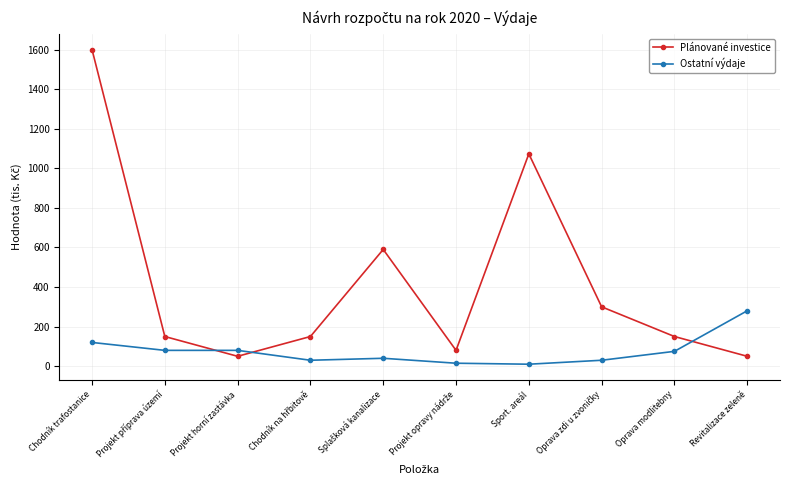

How many times do Ostatní výdaje and Plánované investice cross each other?

3